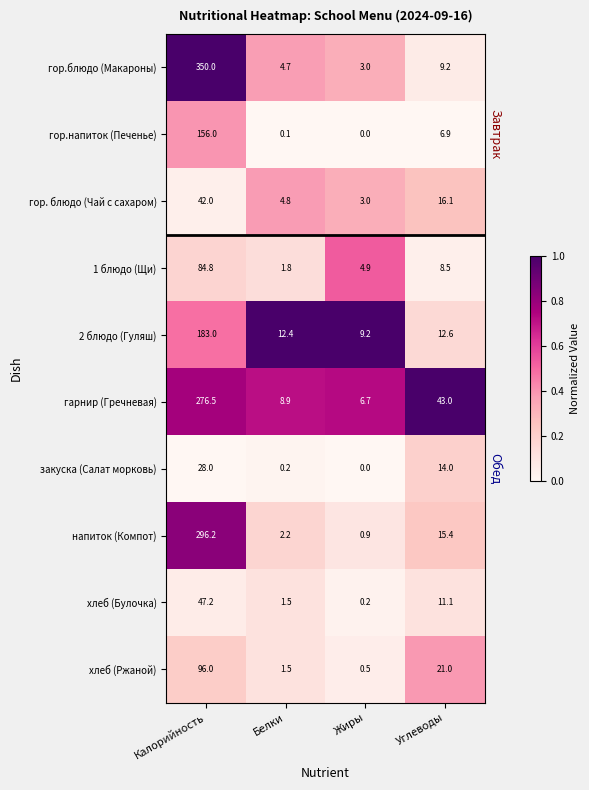

Count the number of categories in the chart.

4